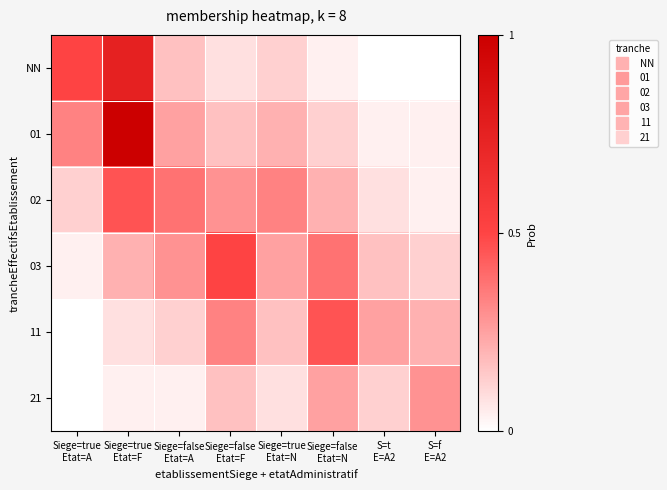

Reading left to right, what are all the values shown in this chart?

NN: Siege=true
Etat=A=0.5	Siege=true
Etat=F=0.8	Siege=false
Etat=A=0.2	Siege=false
Etat=F=0.1	Siege=true
Etat=N=0.1	Siege=false
Etat=N=0.0	S=t
E=A2=0.0	S=f
E=A2=0.0
01: Siege=true
Etat=A=0.3	Siege=true
Etat=F=1.0	Siege=false
Etat=A=0.2	Siege=false
Etat=F=0.2	Siege=true
Etat=N=0.2	Siege=false
Etat=N=0.1	S=t
E=A2=0.0	S=f
E=A2=0.0
02: Siege=true
Etat=A=0.1	Siege=true
Etat=F=0.5	Siege=false
Etat=A=0.4	Siege=false
Etat=F=0.3	Siege=true
Etat=N=0.3	Siege=false
Etat=N=0.2	S=t
E=A2=0.1	S=f
E=A2=0.0
03: Siege=true
Etat=A=0.0	Siege=true
Etat=F=0.2	Siege=false
Etat=A=0.3	Siege=false
Etat=F=0.5	Siege=true
Etat=N=0.2	Siege=false
Etat=N=0.4	S=t
E=A2=0.2	S=f
E=A2=0.1
11: Siege=true
Etat=A=0.0	Siege=true
Etat=F=0.1	Siege=false
Etat=A=0.1	Siege=false
Etat=F=0.3	Siege=true
Etat=N=0.2	Siege=false
Etat=N=0.5	S=t
E=A2=0.2	S=f
E=A2=0.2
21: Siege=true
Etat=A=0.0	Siege=true
Etat=F=0.0	Siege=false
Etat=A=0.0	Siege=false
Etat=F=0.2	Siege=true
Etat=N=0.1	Siege=false
Etat=N=0.2	S=t
E=A2=0.1	S=f
E=A2=0.3